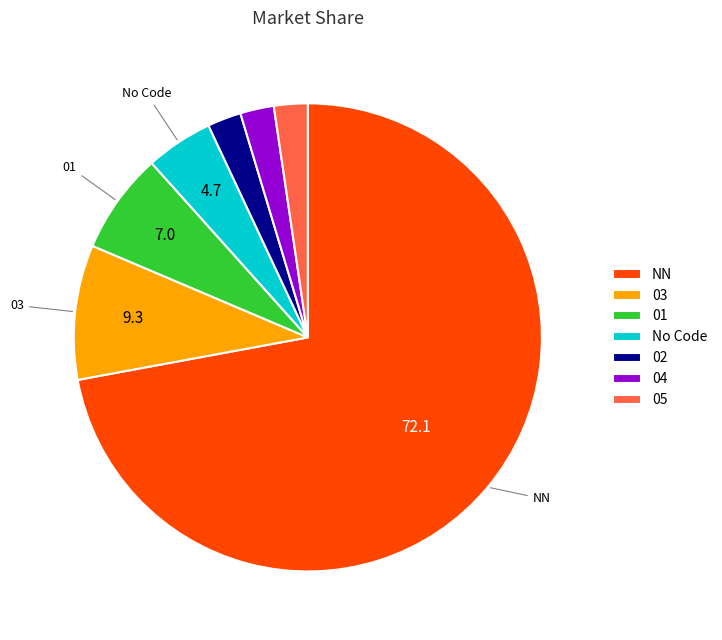

Which slice is the largest?

NN